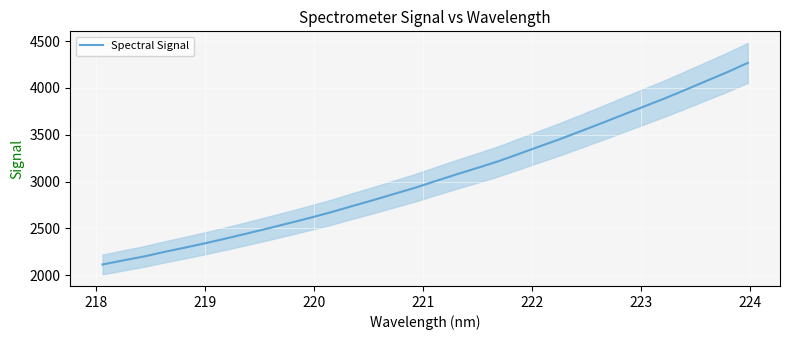

What is the minimum value for Spectral Signal?

2114.5